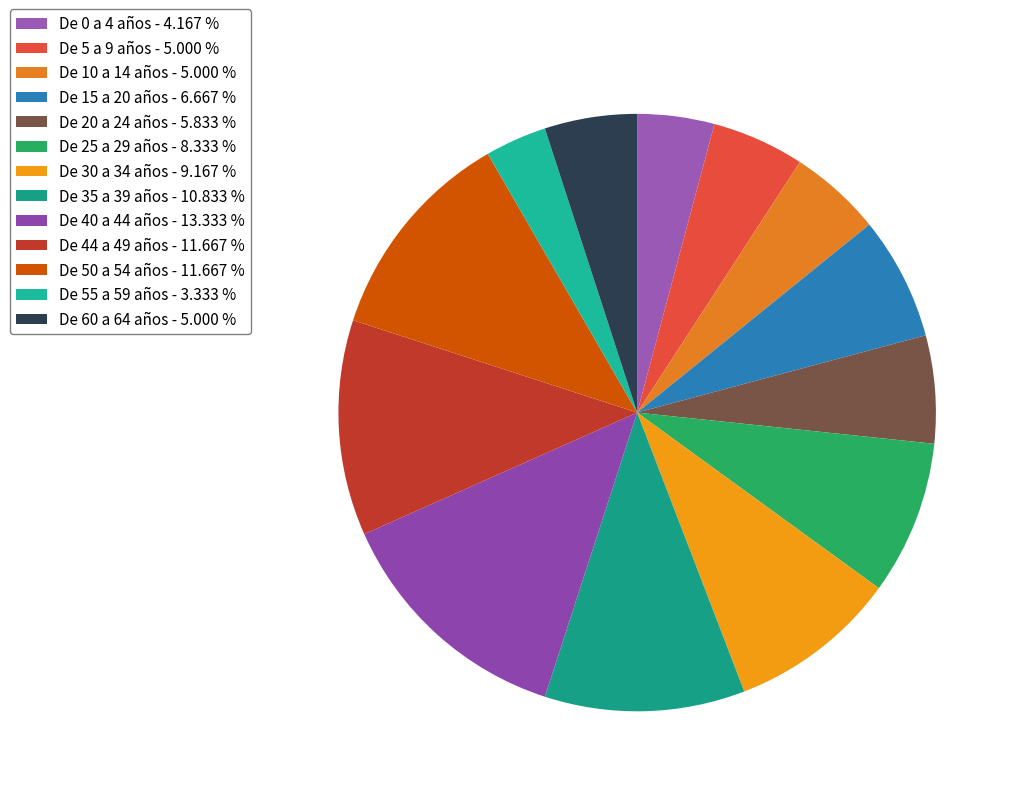

Which category has the biggest portion of the pie?

De 40 a 44 años